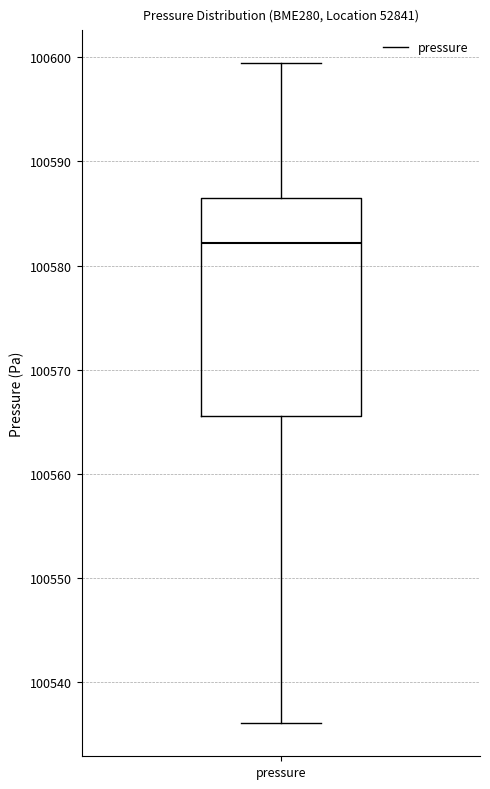

Read this box plot against the y-axis: the position of the median line, the range covered by the box, and the ends of both whiskers. The values are not printed on the chart, so give them approximately, as read against the axis.

median 100582, box 100566 to 100586, whiskers 100536 to 100599